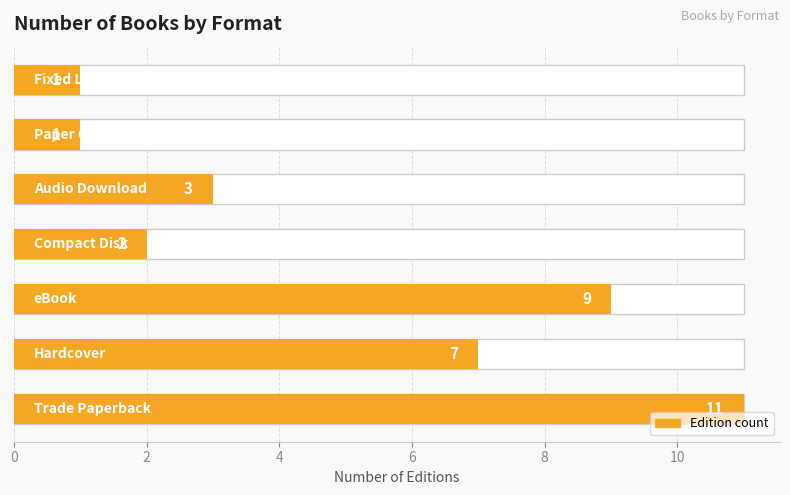

Approximately how many times larger is the value at 0 compared to 8?

3.7